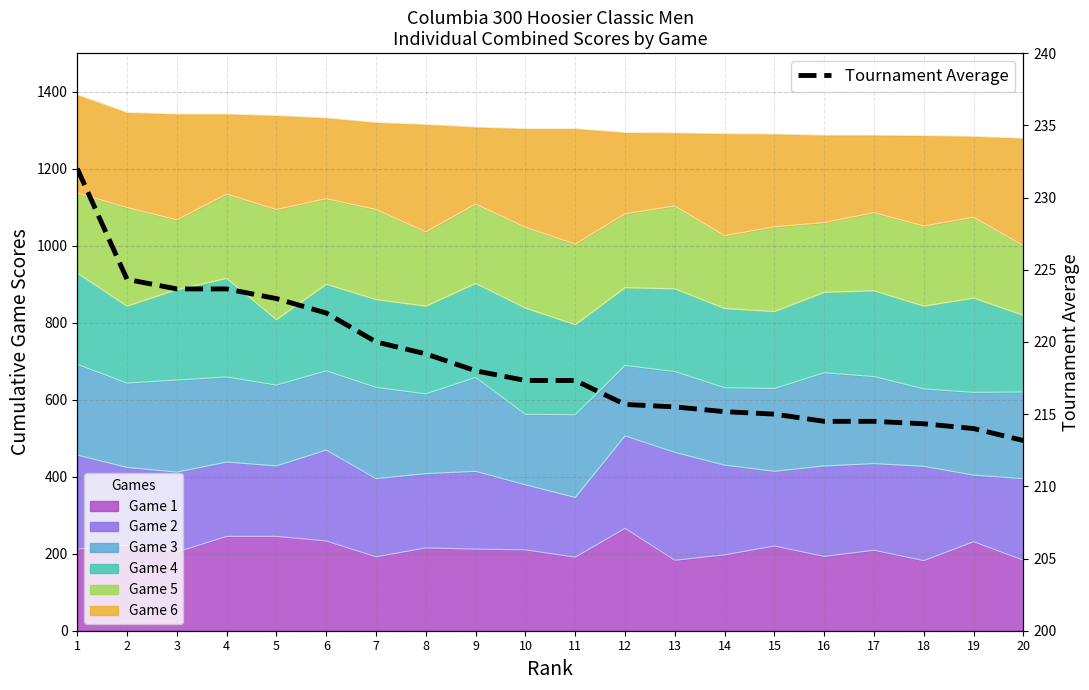

Reading right to left, transcribe all the data shown in this chart.

20=213.2	19=214.0	18=214.3	17=214.5	16=214.5	15=215.0	14=215.2	13=215.5	12=215.7	11=217.3	10=217.3	9=218.0	8=219.2	7=220.0	6=222.0	5=223.0	4=223.7	3=223.7	2=224.3	1=232.0